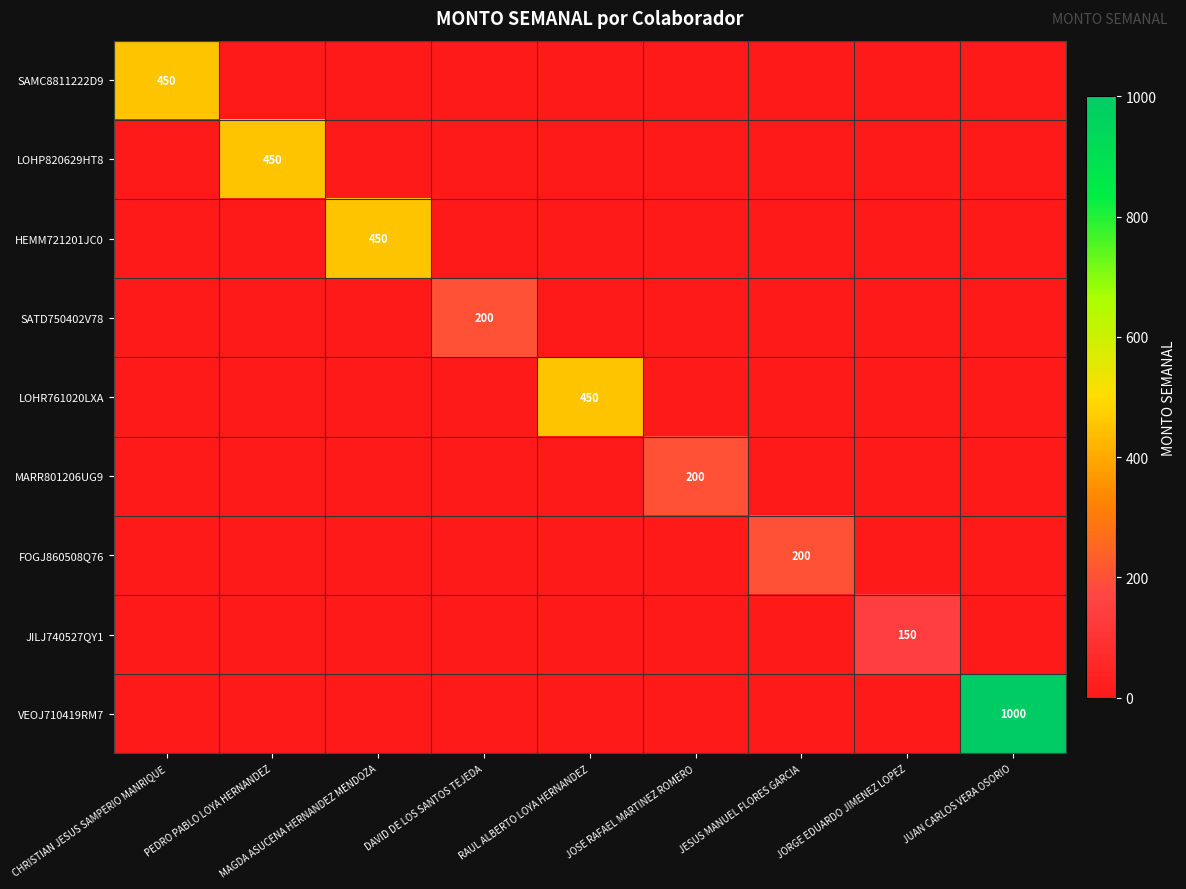

What is the greatest value displayed?

1000